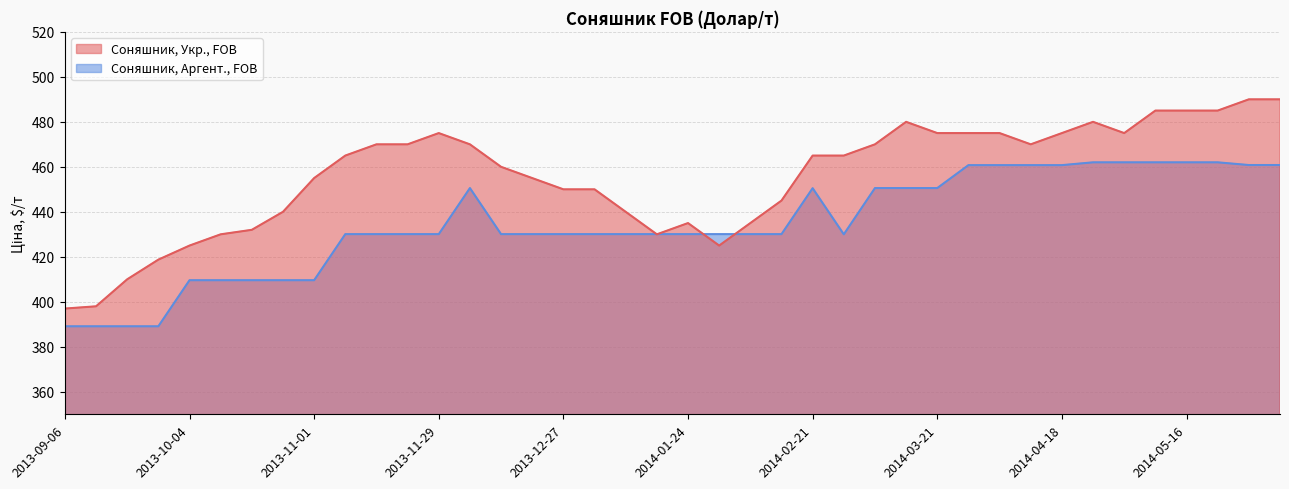

Rank the series at 2013-10-04 from lowest to highest value.

Соняшник, Аргент., FOB, Соняшник, Укр., FOB